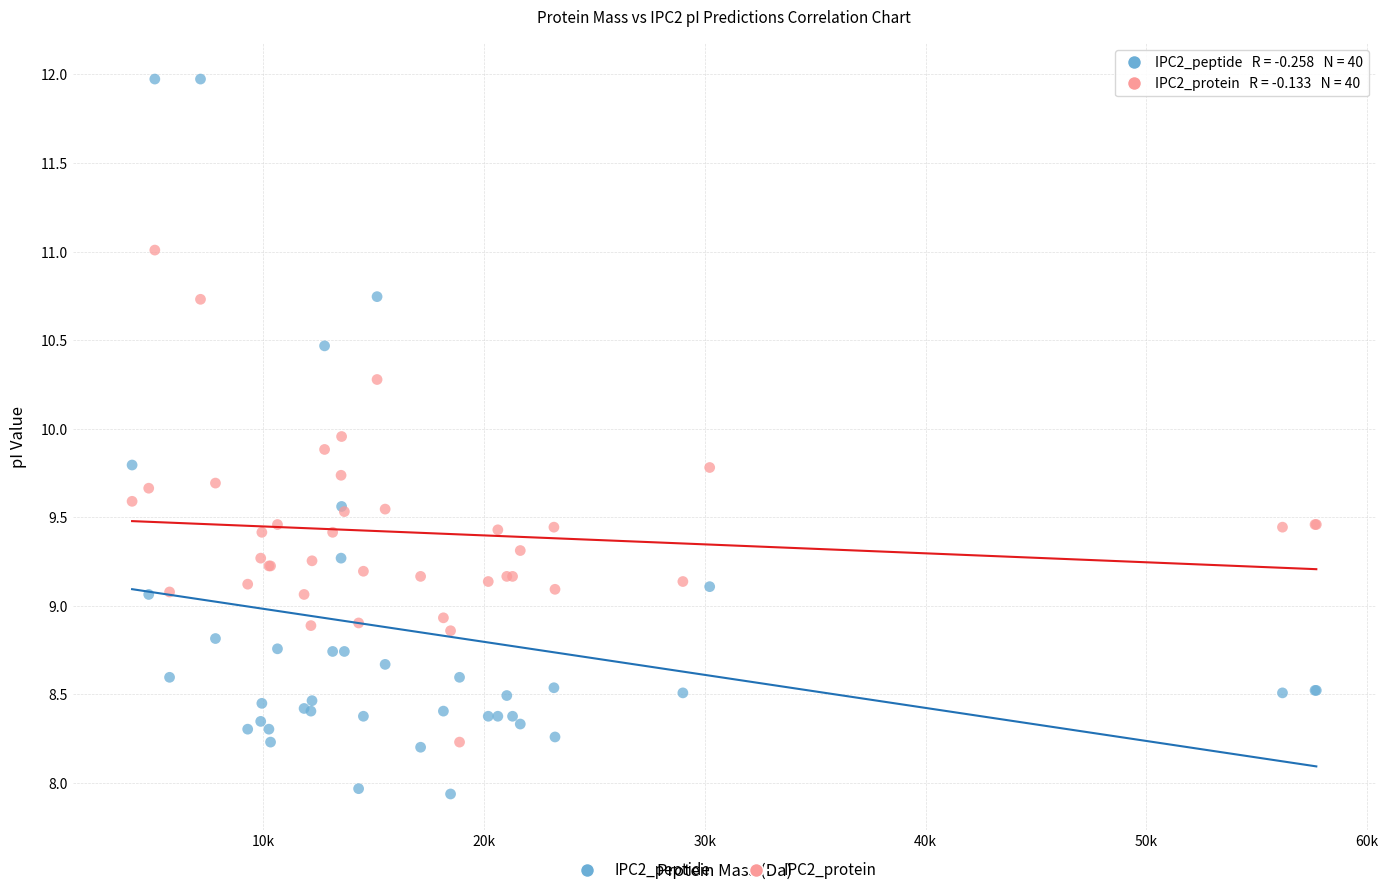

Which series has the largest Y range (max minus min)?

IPC2_peptide